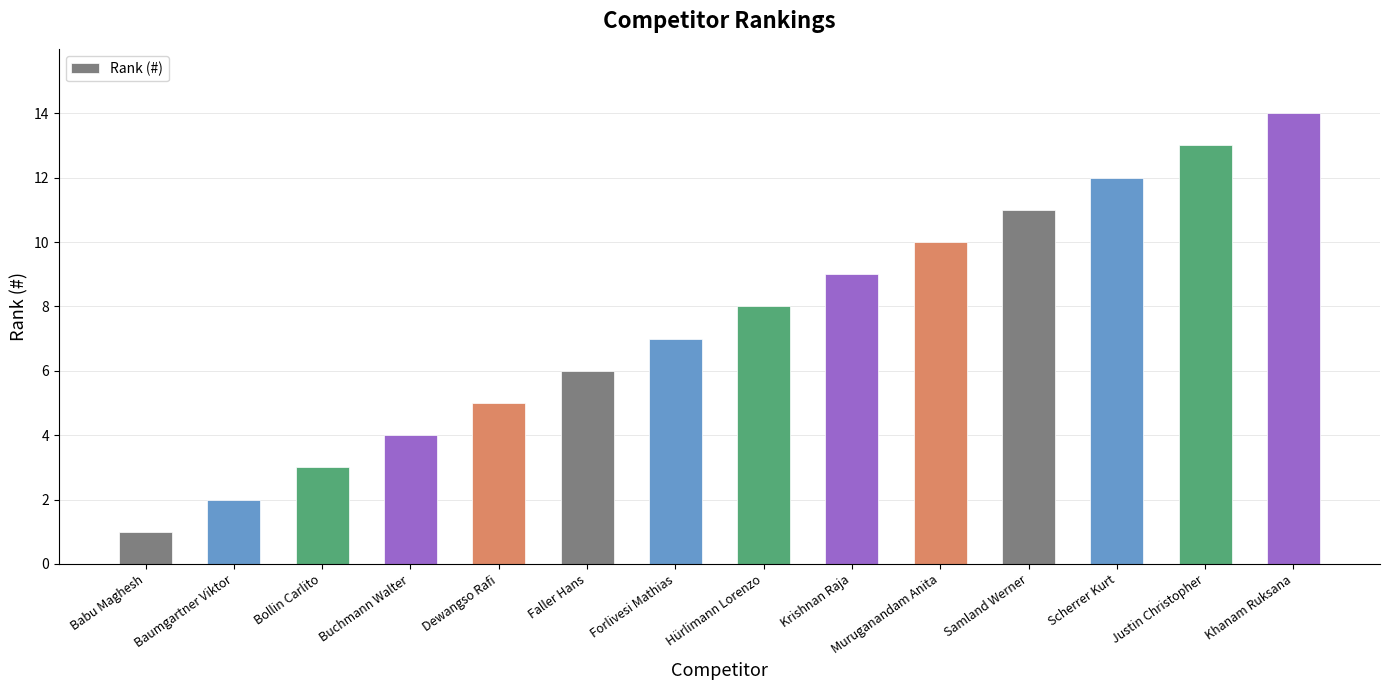

What position from the right is Bollin Carlito?

12